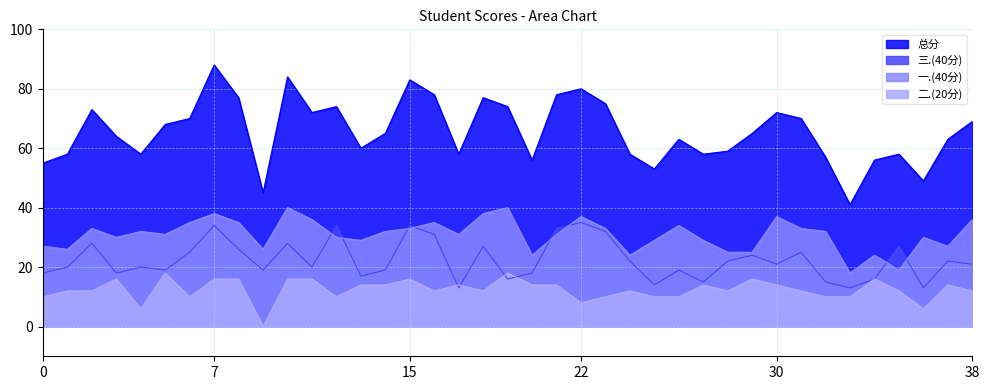

What is the difference between the 三.(40分) values at 2021011211 and 2021011219?

4